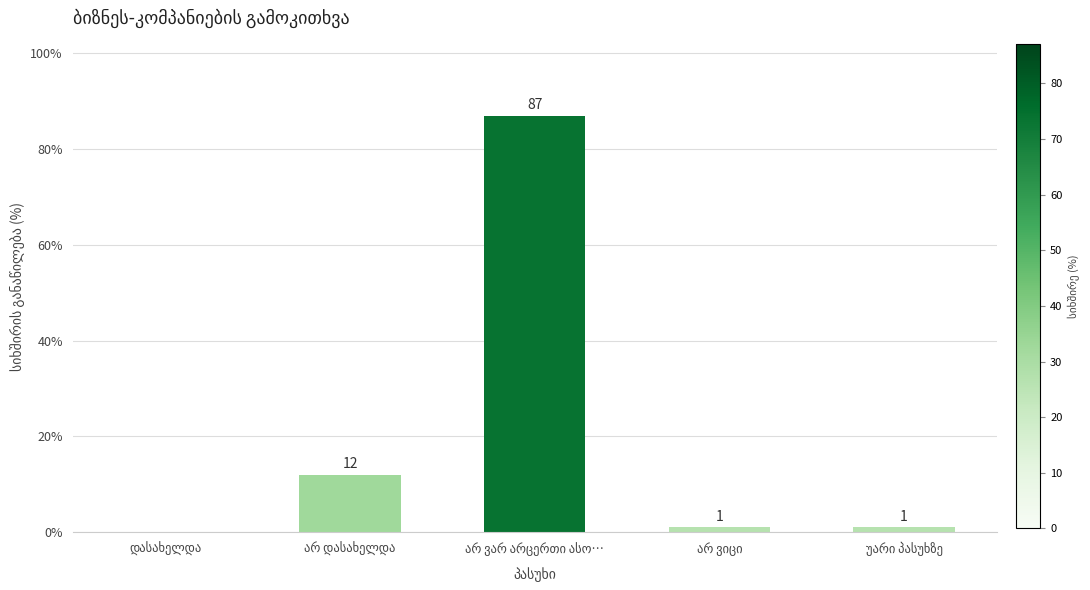

What is the maximum value shown in the chart?

87